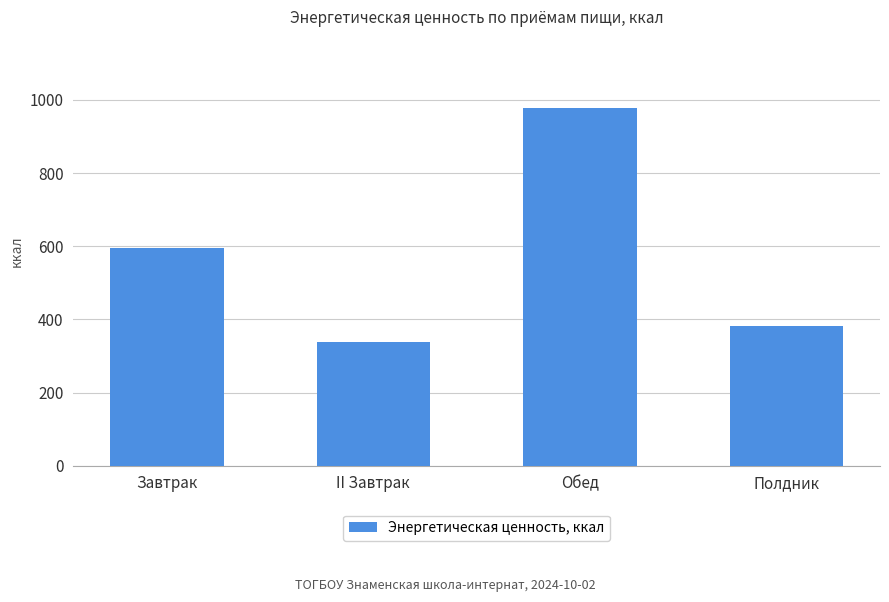

What position from the right is Полдник?

1